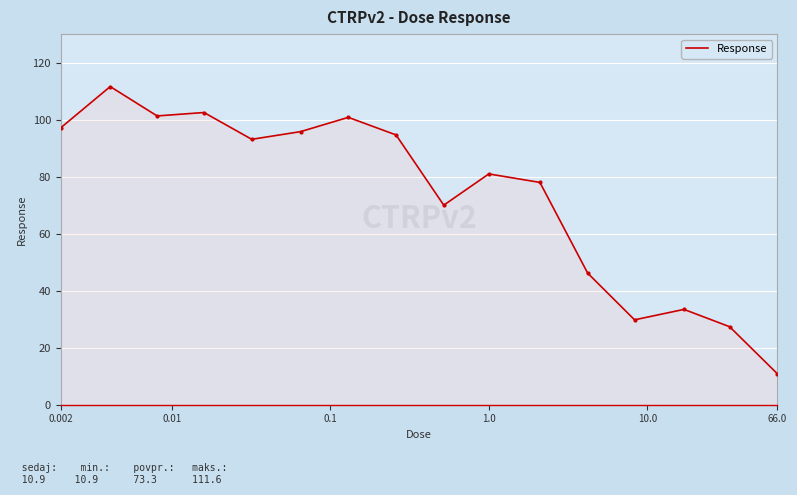

What is the smallest value displayed?

10.9